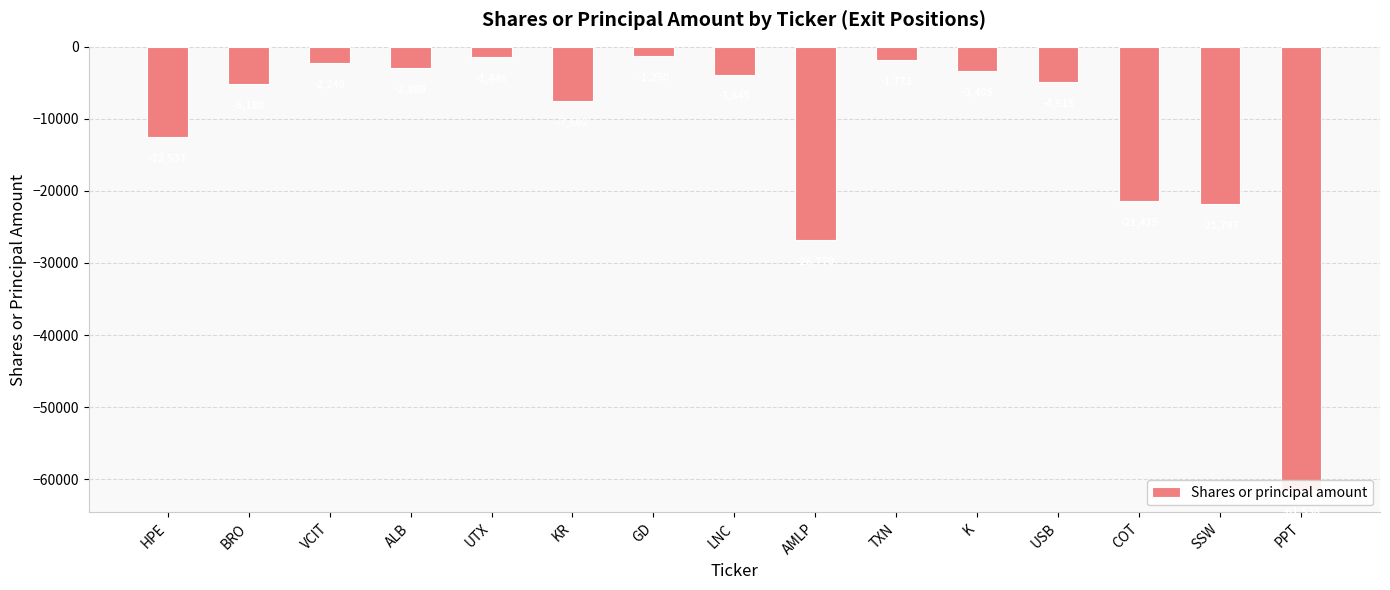

List the labels in order of value, largest first.

GD, UTX, TXN, VCIT, ALB, K, LNC, USB, BRO, KR, HPE, COT, SSW, AMLP, PPT